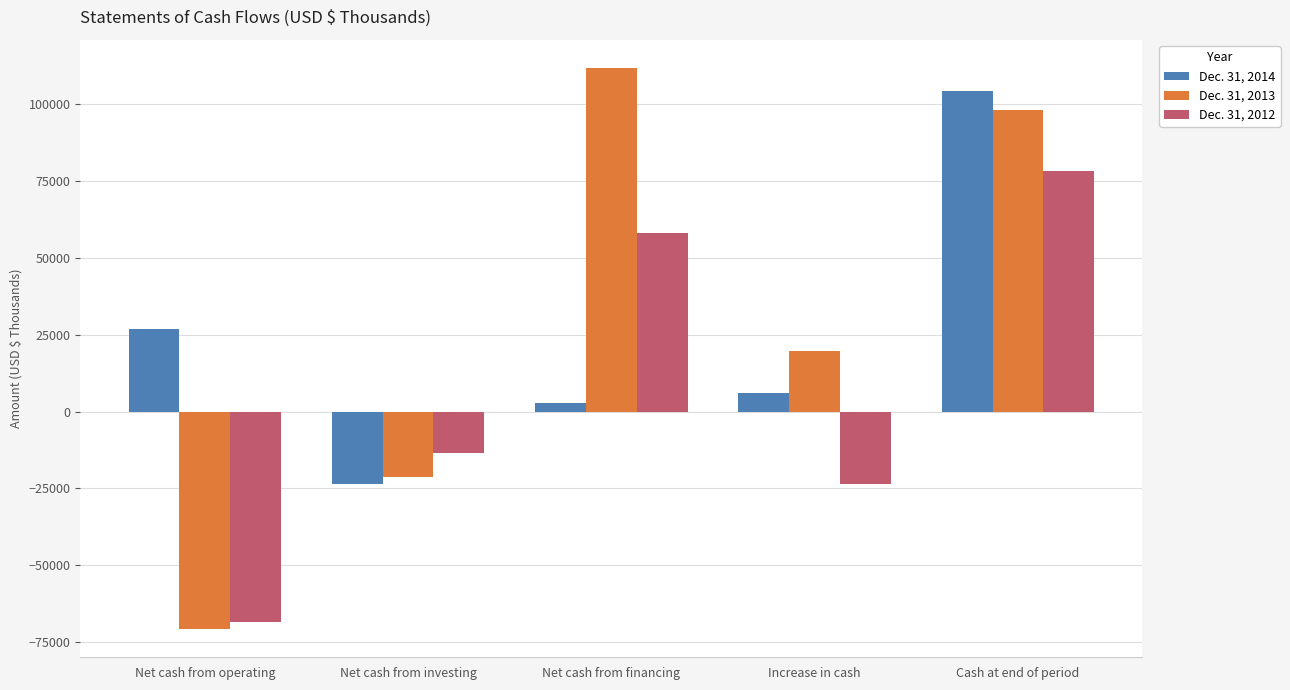

What is the maximum value shown in the chart?

111882